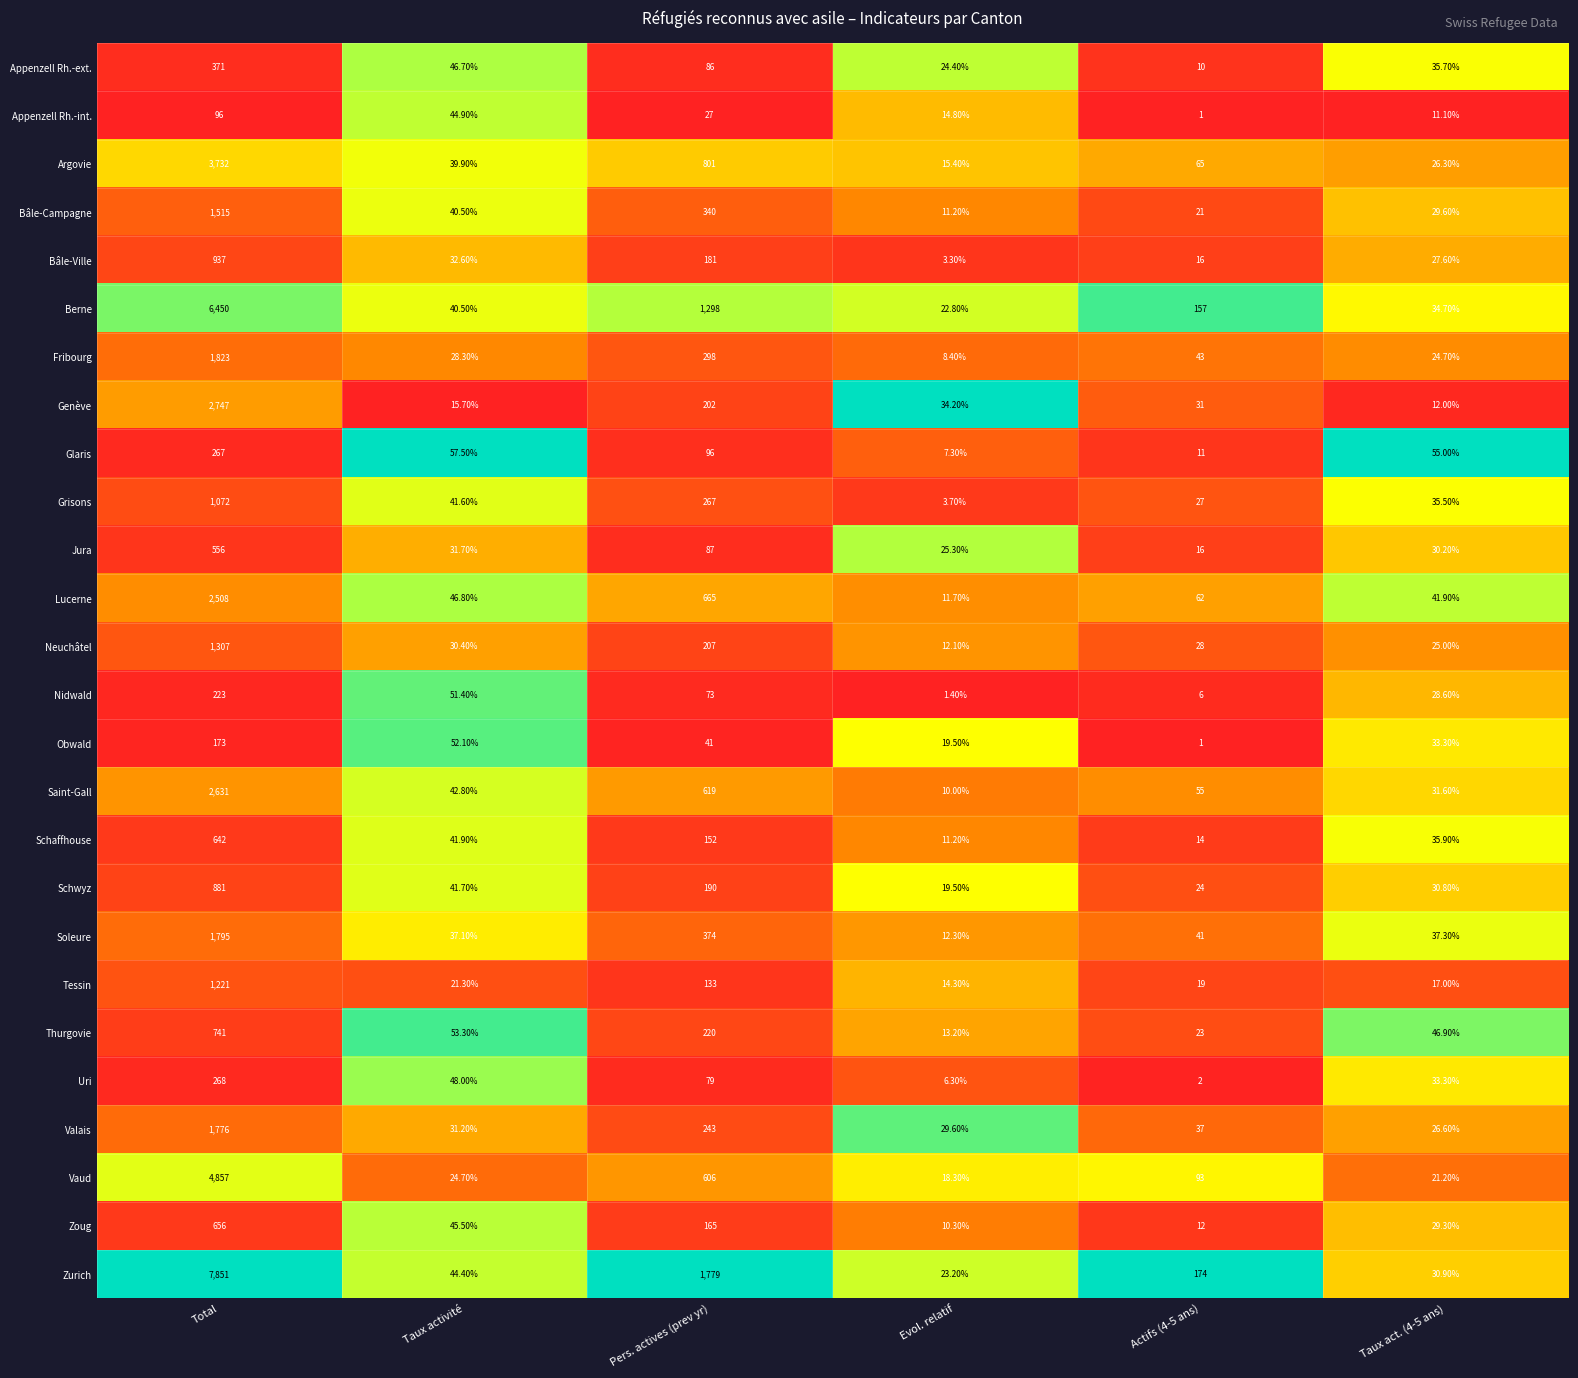

What is the difference between the second highest and second lowest values in the Neuchâtel series?

182.0